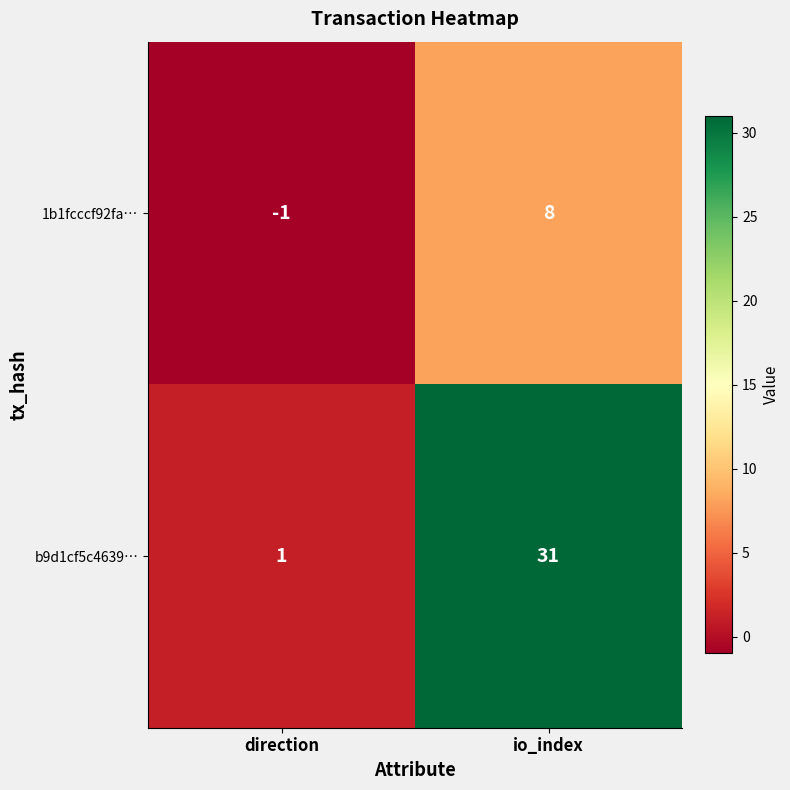

What value does the 1b1fcccf92fa… series have at io_index?

8